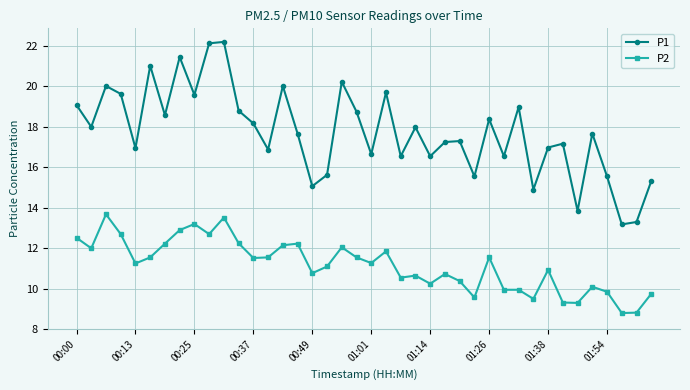

True or false: P1 and P2 intersect in this chart.

False